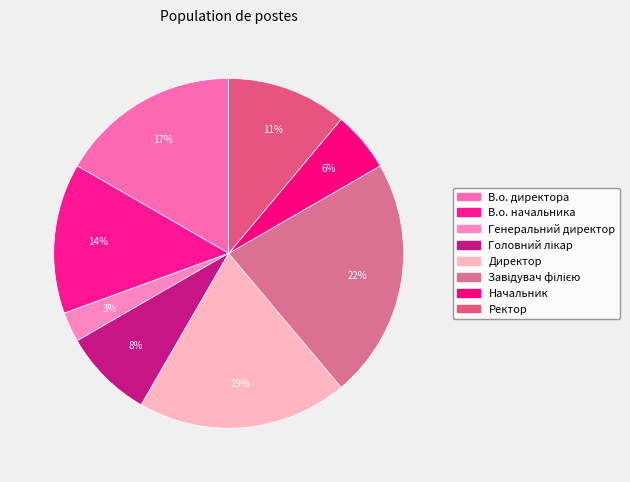

What percentage is the В.о. начальника slice, to the nearest percent?

14%